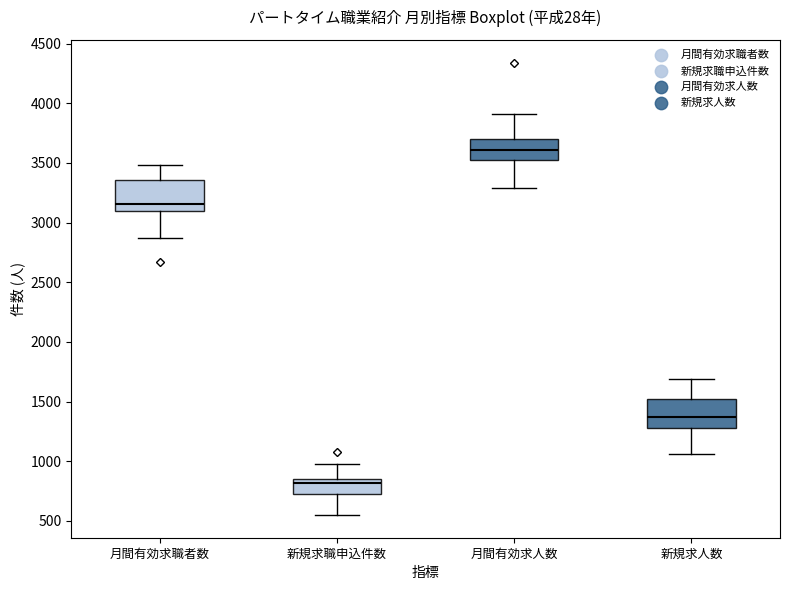

Reading left to right, read every box against the y-axis: the position of its median line, the range the box covers, and the ends of its whiskers. The values are not printed on the chart, so give them approximately, as read against the axis.

月間有効求職者数: median 3150, box 3100 to 3350, whiskers 2850 to 3500
新規求職申込件数: median 800, box 750 to 850, whiskers 550 to 950
月間有効求人数: median 3600, box 3500 to 3700, whiskers 3300 to 3900
新規求人数: median 1350, box 1300 to 1500, whiskers 1050 to 1700